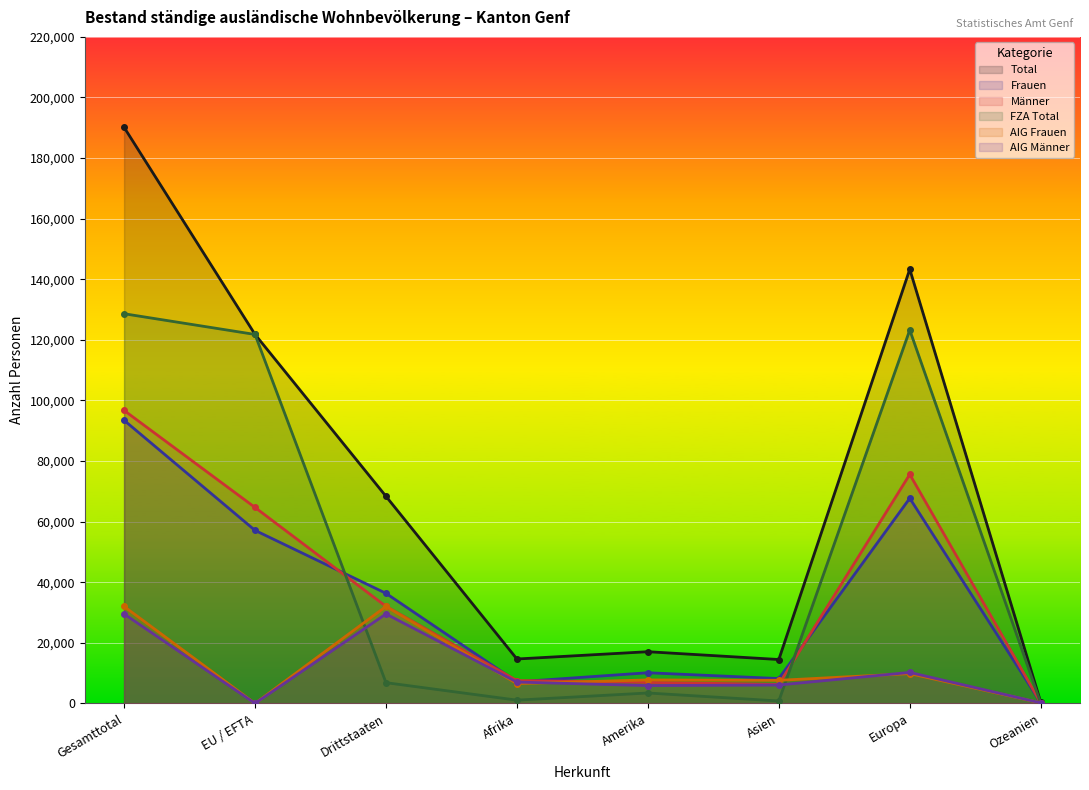

Where does the FZA Total series first go above 6841?

Gesamttotal